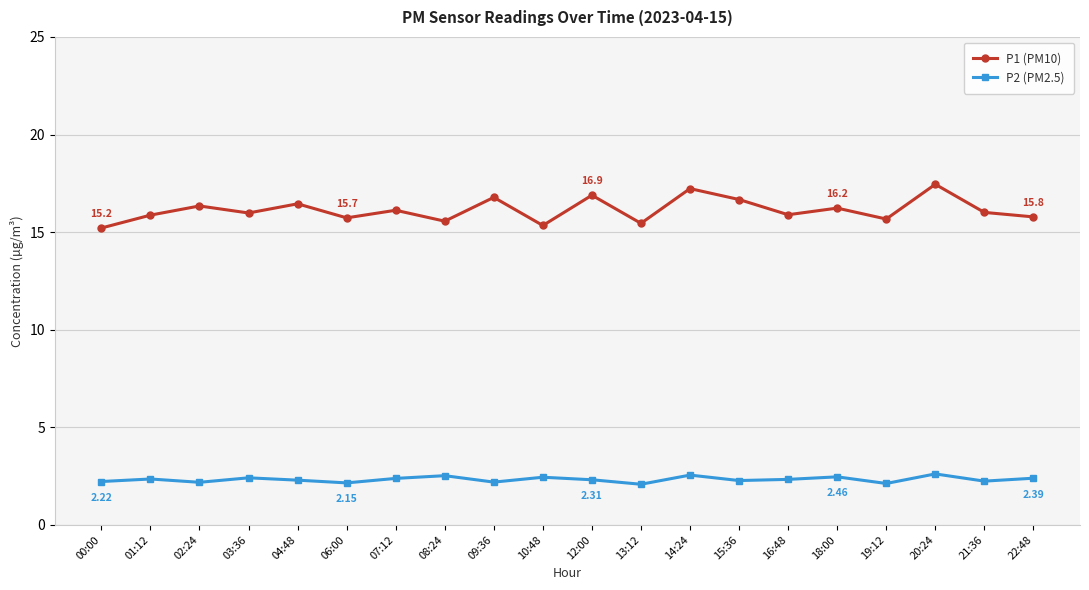

The P1 (PM10) series shows 27.9 at 15:36. True or false?

False